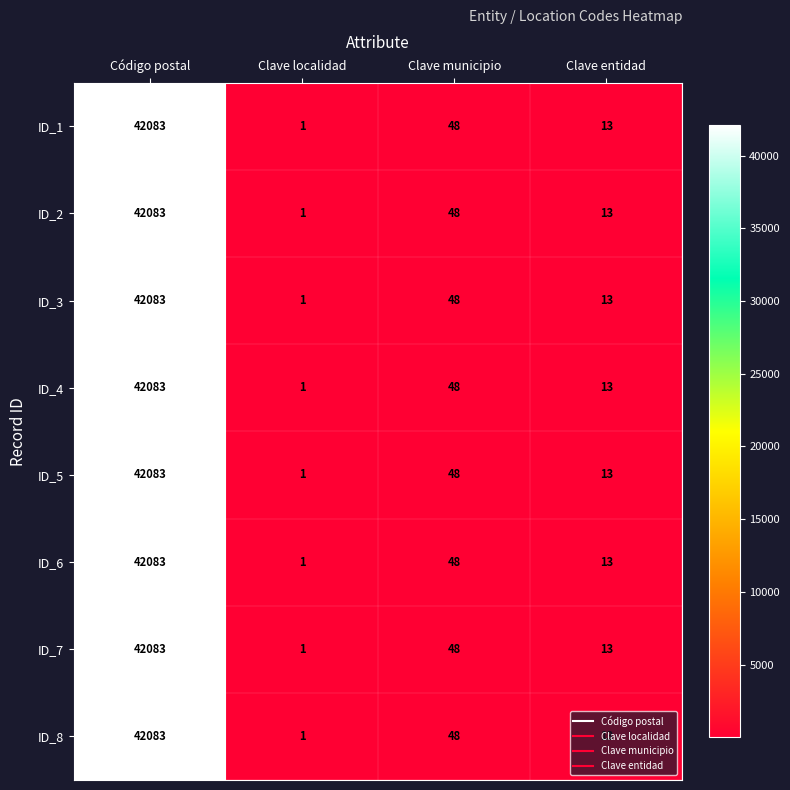

At which category is the sum across all series the highest?

Código postal